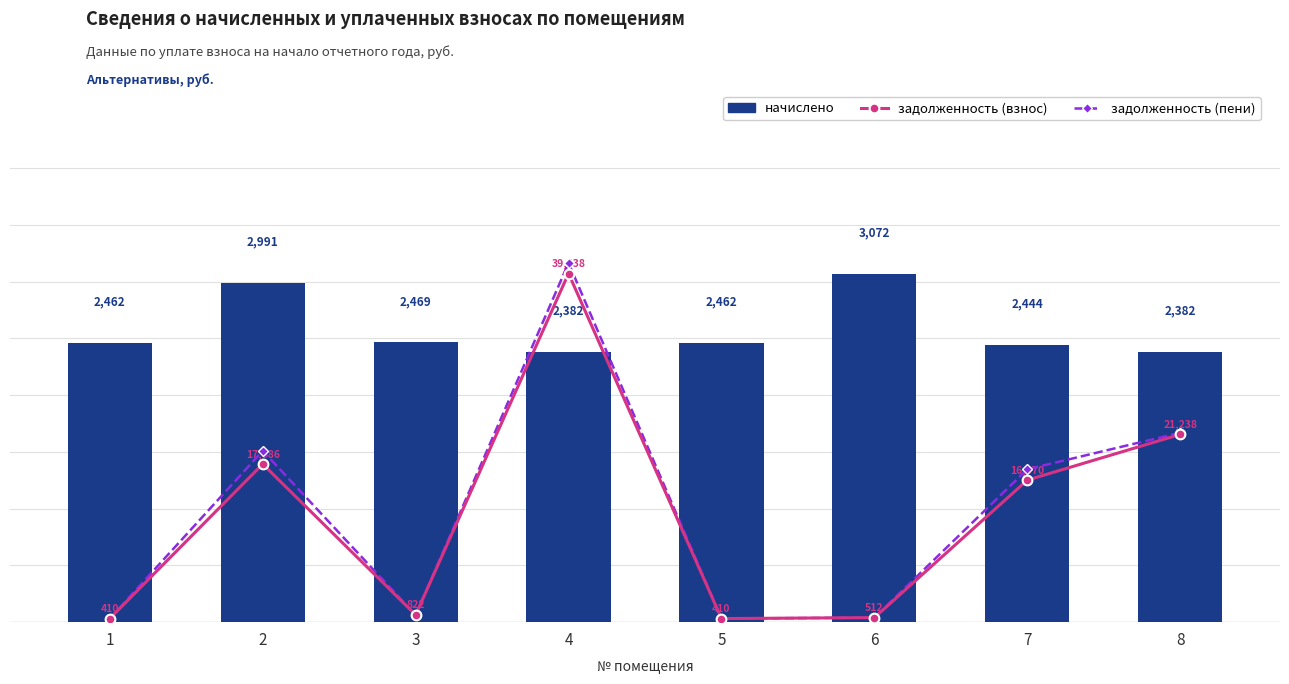

What is the sum of the задолженность (взнос) values at 3 and 6?

1334.1